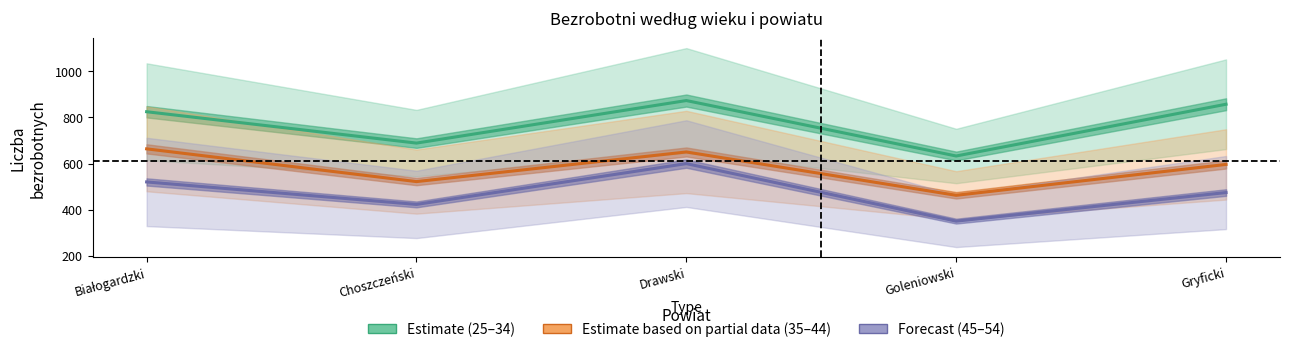

True or false: Forecast (45–54) and Estimate (25–34) cross at least once.

False